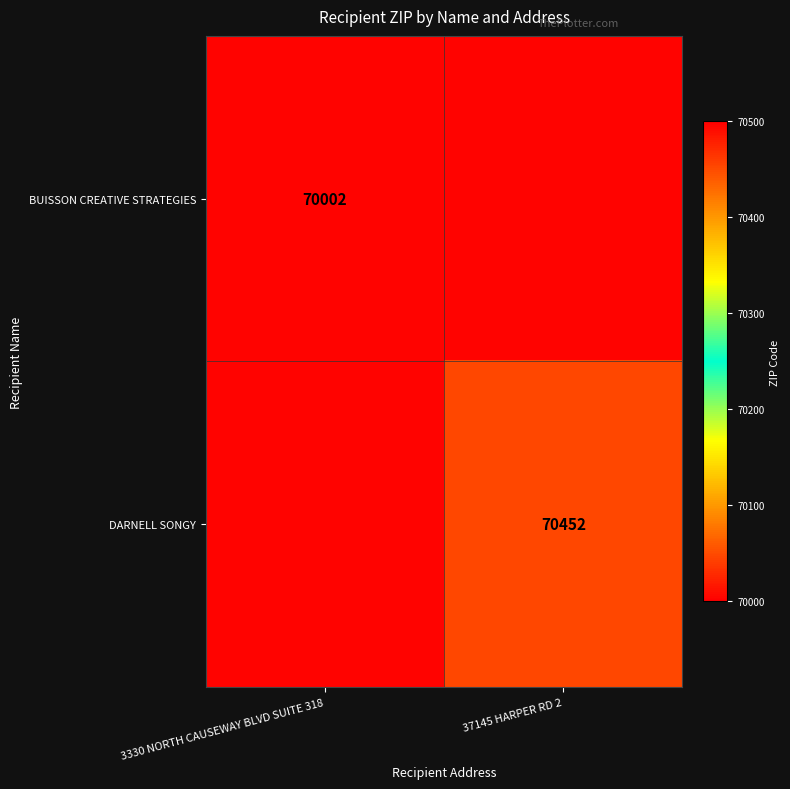

At which category is the sum across all series the highest?

37145 HARPER RD 2